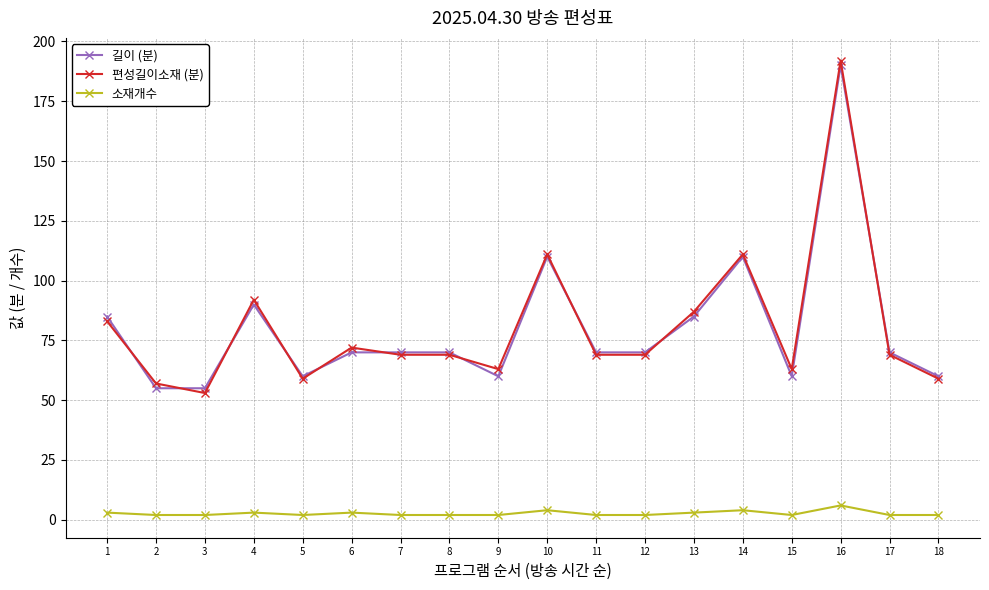

The 길이 (분) series shows 41 at 9. True or false?

False